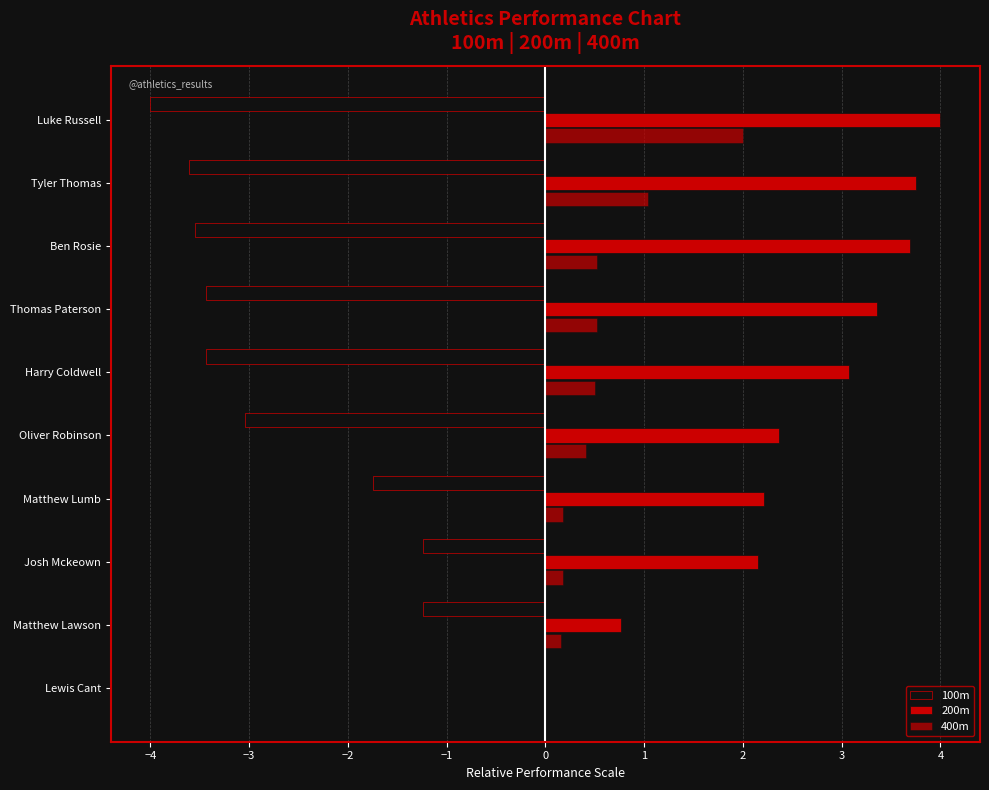

List the series in order of their overall mean, highest first.

200m, 400m, 100m